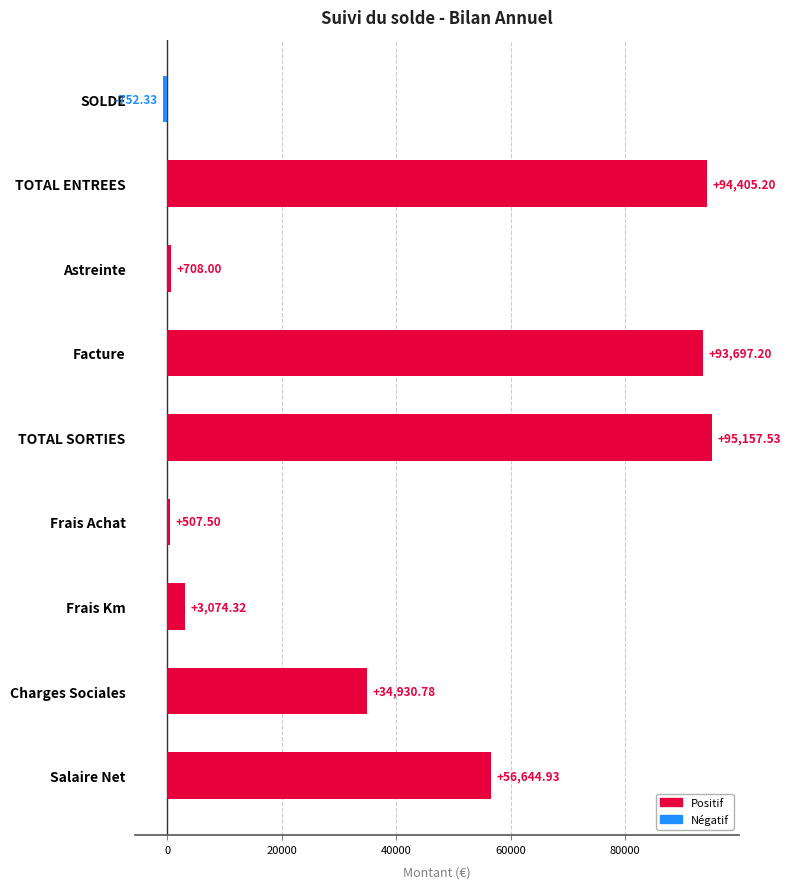

What is the change in value from Salaire Net to Frais Km?

-53570.6